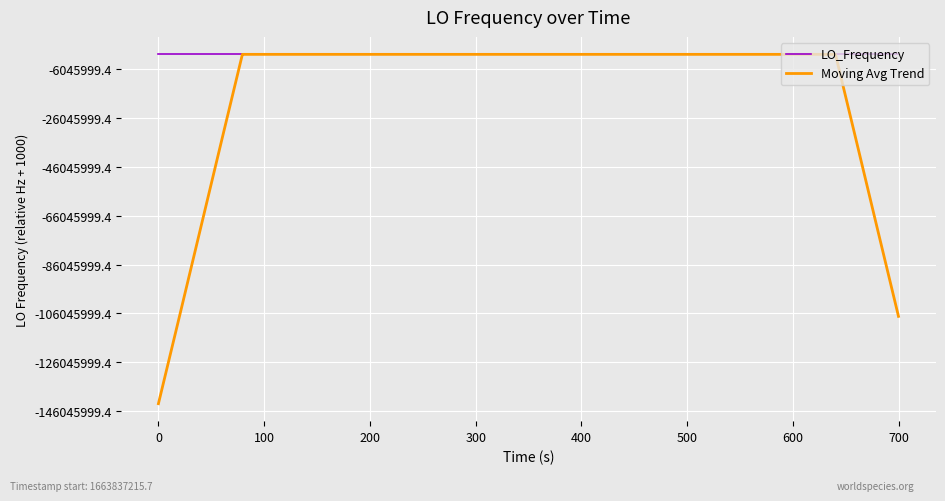

What is the difference between the second highest and second lowest values in the Moving Avg Trend series?

107267626.4